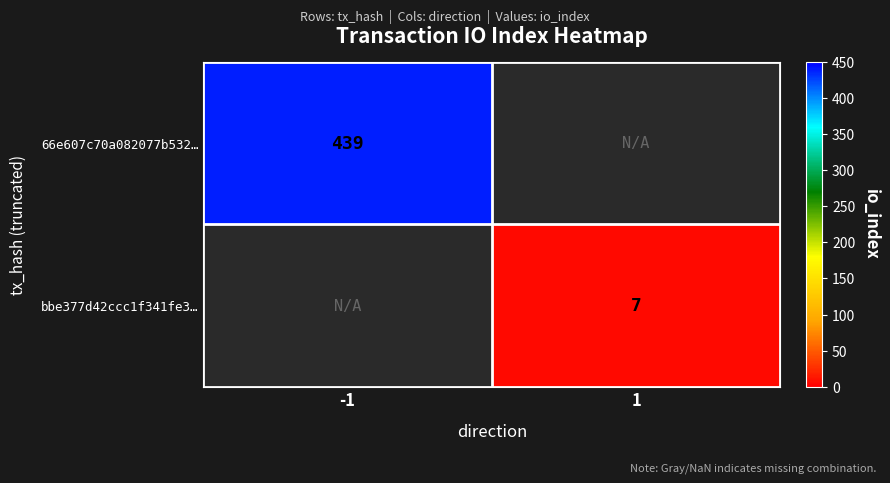

At how many categories does at least one series exceed 350?

1